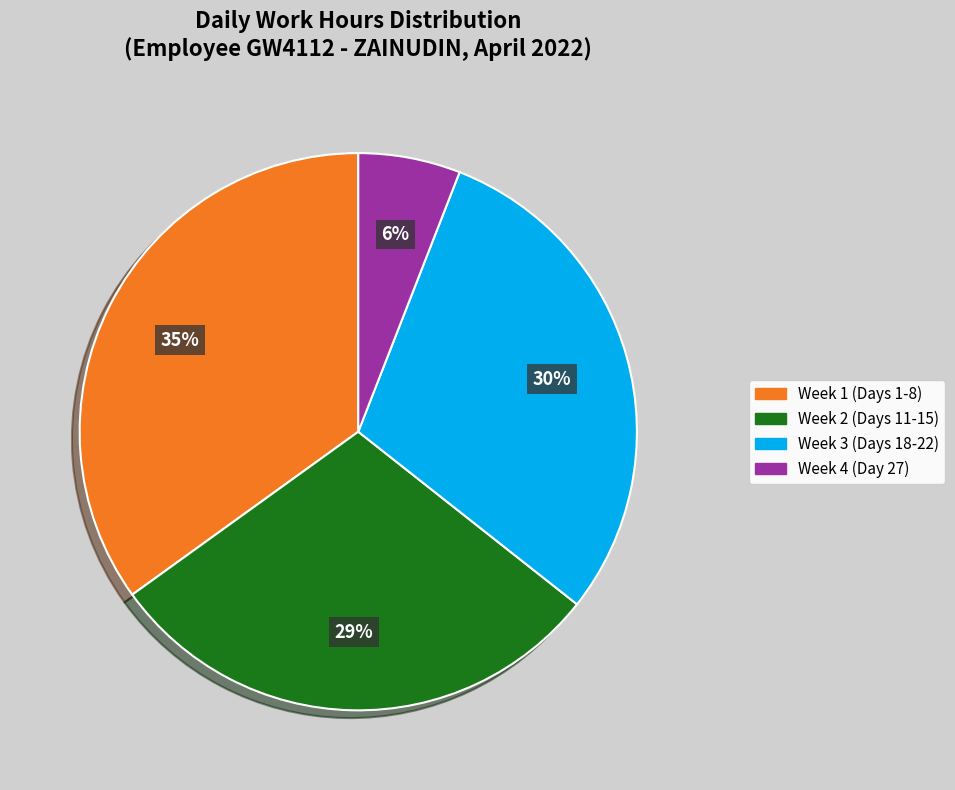

To the nearest percent, what is the average slice percentage?

25%